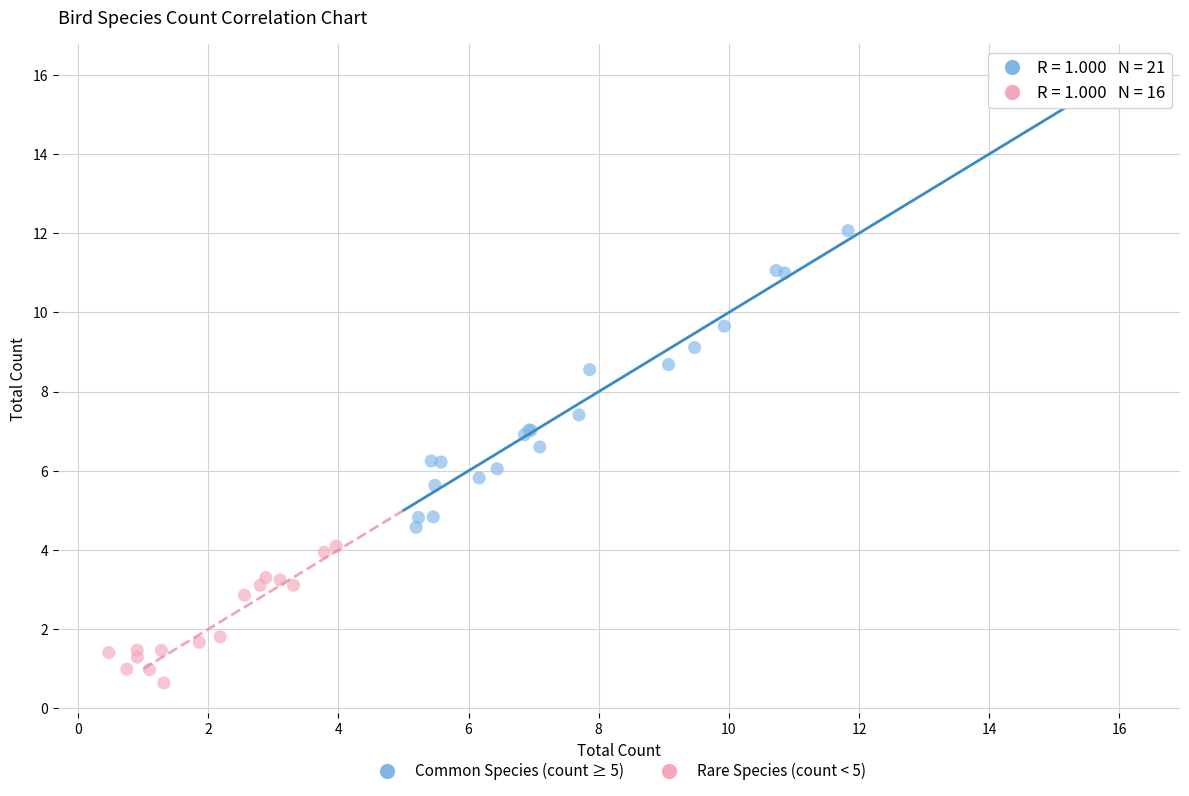

Which series has the widest spread of Y values?

Common Species (count ≥ 5)